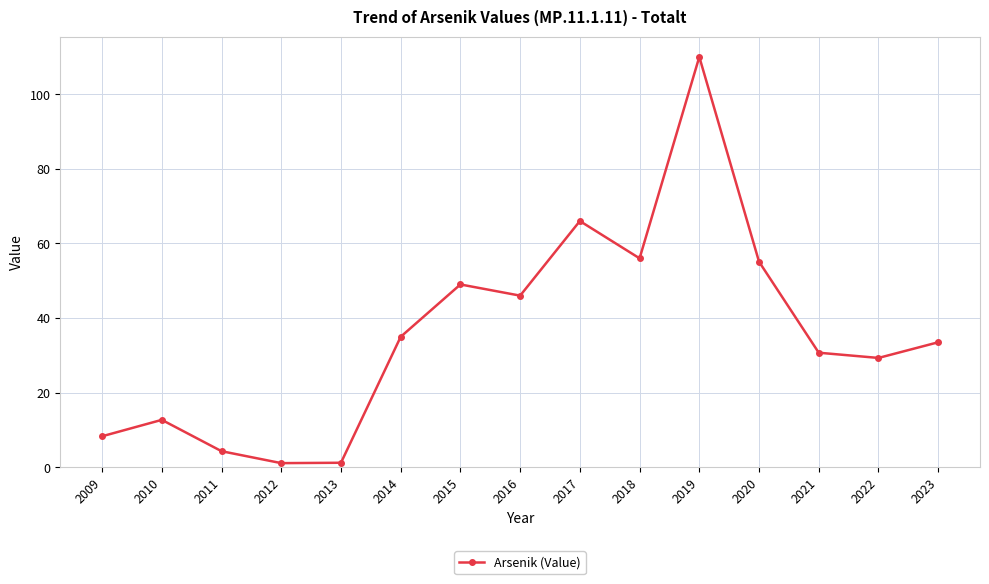

What is the approximate value at 2015?

49.0